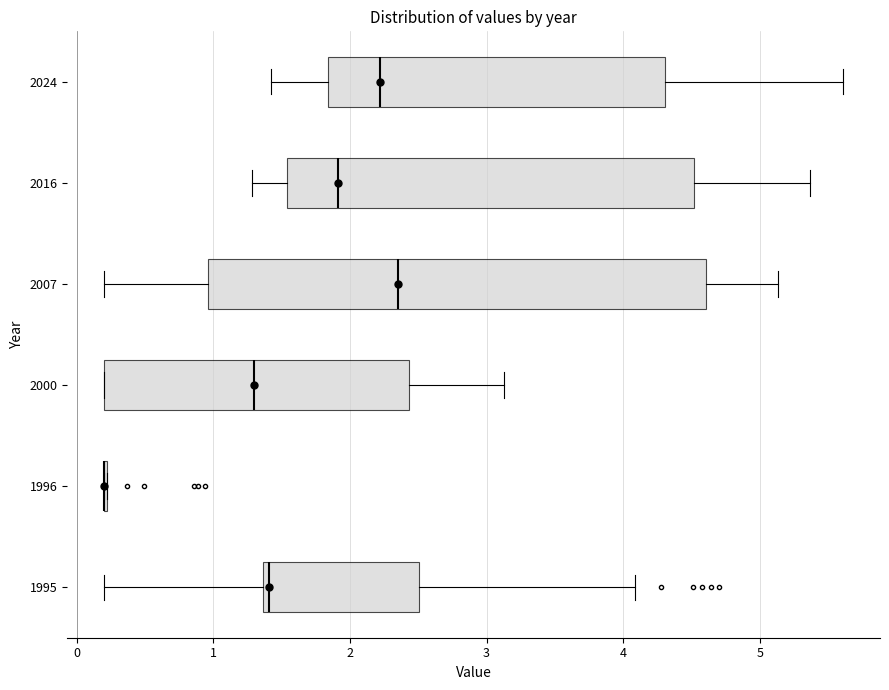

Reading bottom to top, transcribe this box plot: for each box, give where its median line is, the range the box spans, and where its two whiskers end, as read against the x-axis. The values are not printed on the chart, so give them approximately, as read against the axis.

1995: median 1.4 (just right of the box's left edge), box 1.4 to 2.5, whiskers 0.2 to 4.1
1996: box collapsed to a line at 0.2, whiskers 0.2 to 0.2
2000: median 1.3, box 0.2 to 2.4, whiskers 0.2 to 3.1
2007: median 2.4, box 1.0 to 4.6, whiskers 0.2 to 5.1
2016: median 1.9, box 1.5 to 4.5, whiskers 1.3 to 5.4
2024: median 2.2, box 1.8 to 4.3, whiskers 1.4 to 5.6